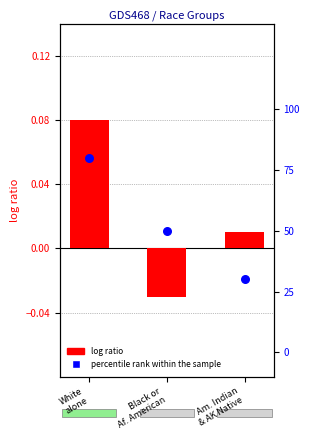

Which series has the largest total across all categories?

percentile rank within the sample